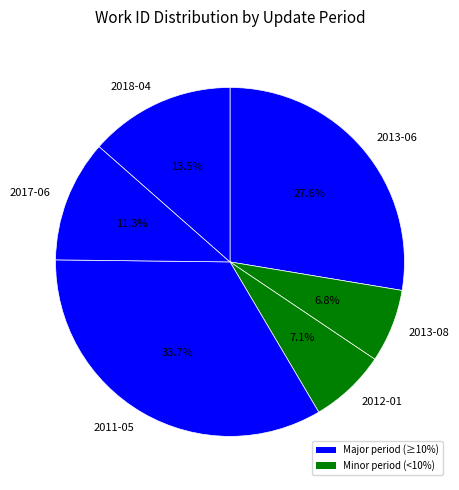

How much of the chart is everything except 2018-04?

86.5%